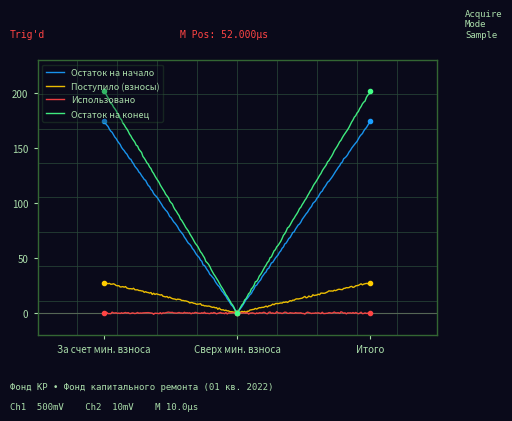

What is the label of the 2nd point from the right?

Сверх мин. взноса